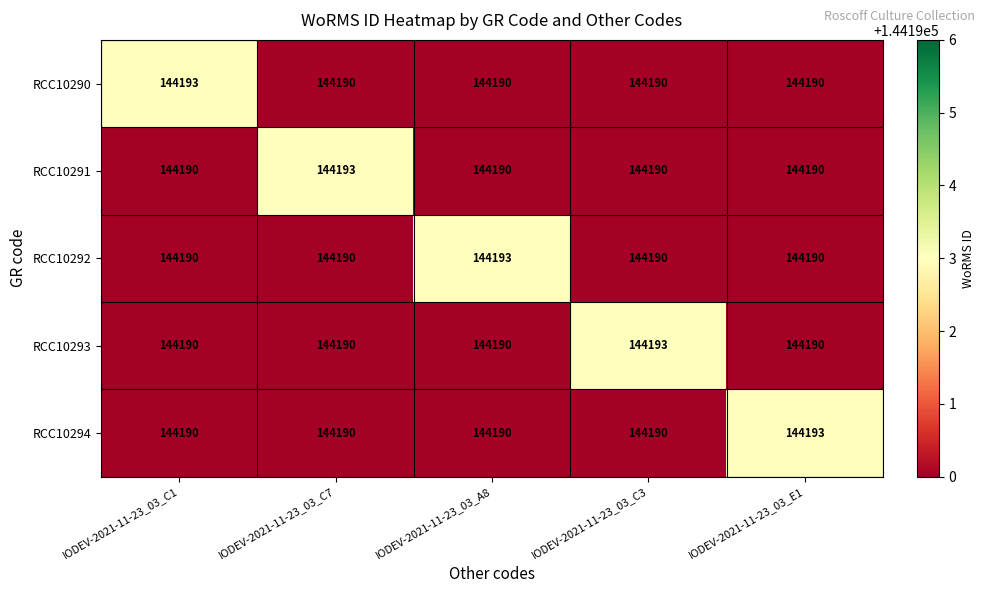

What is the spread (max minus min) of values at IODEV-2021-11-23_03_C7?

3